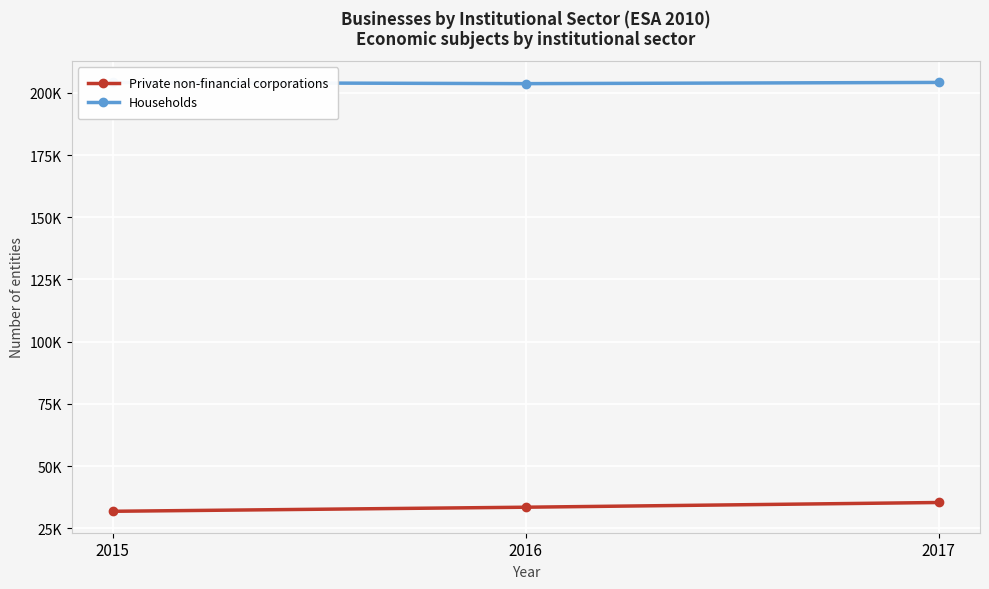

Reading left to right, list all the values displayed in this chart.

Private non-financial corporations: 2015=31858	2016=33492	2017=35386
Households: 2015=204130	2016=203673	2017=204159